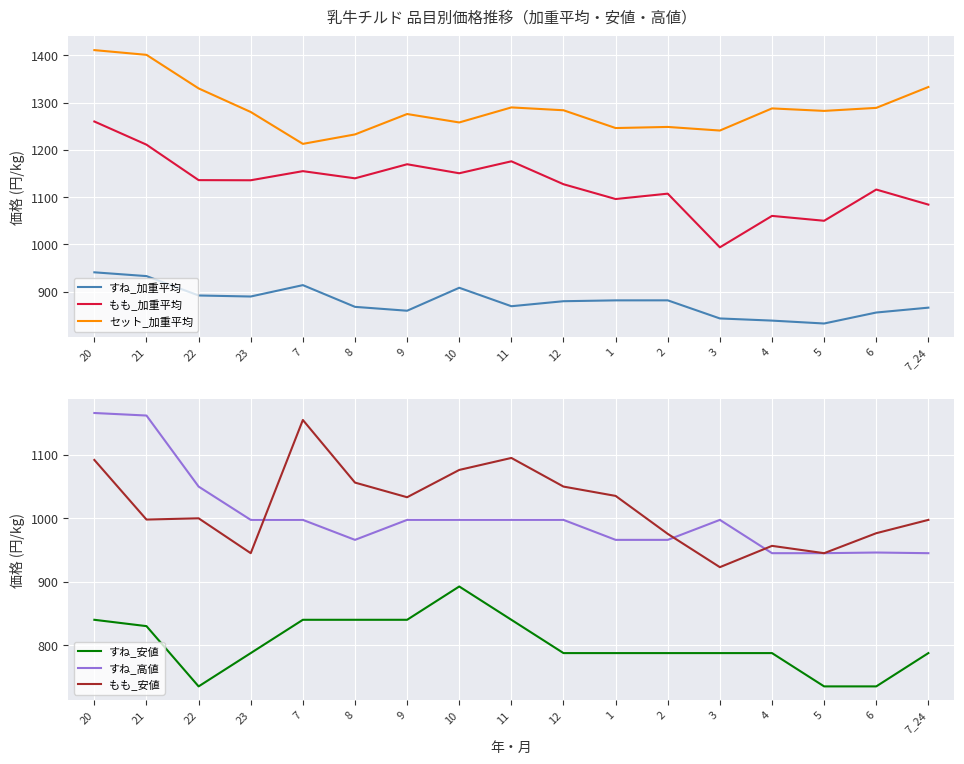

What is the minimum value shown in the chart?

735.0